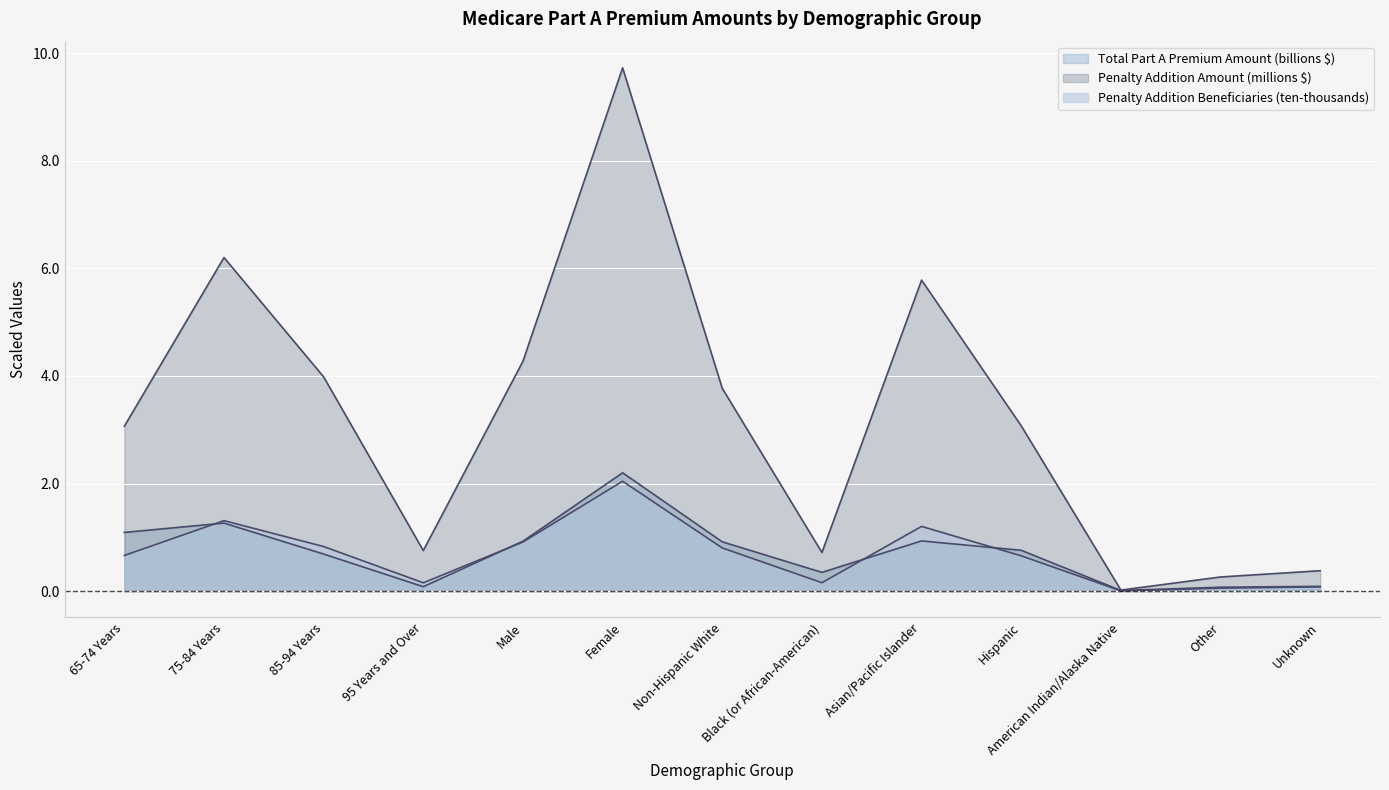

What is the greatest value displayed?

9.7